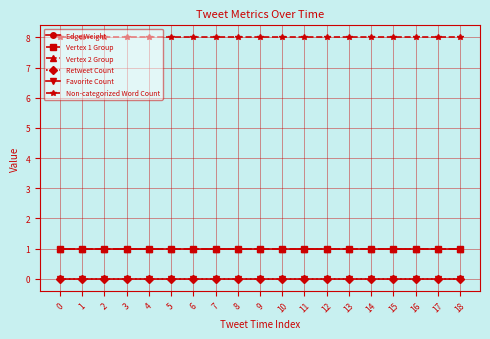

What is the value of the Vertex 2 Group point at the 5th from the left?

1